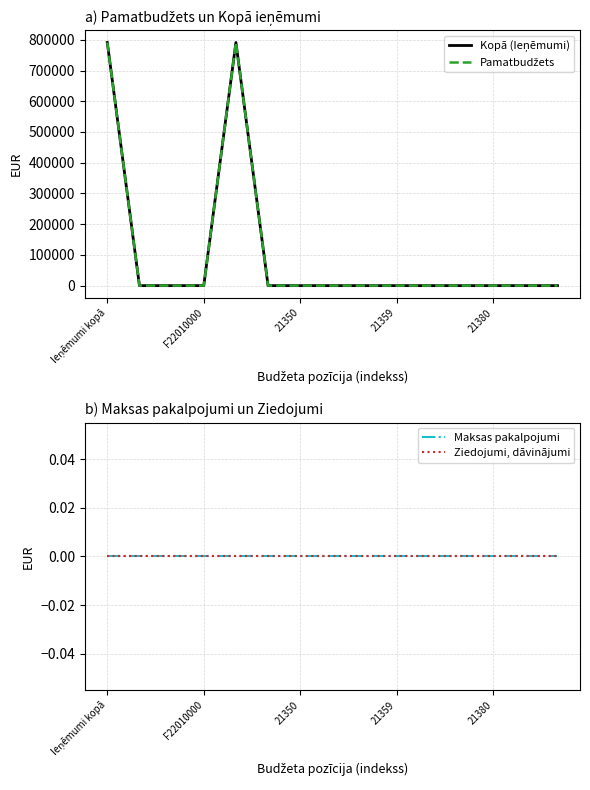

How many positive values does the Kopā (Ieņēmumi) series have?

2